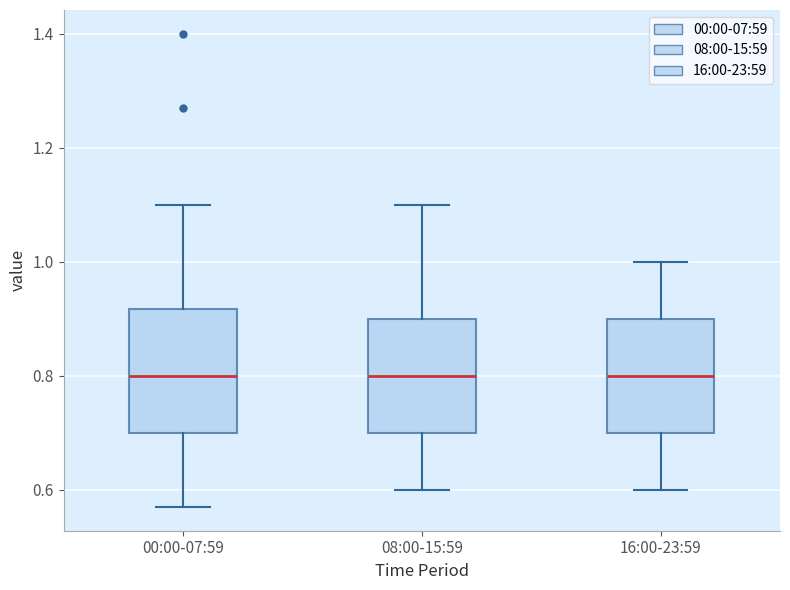

Reading left to right, transcribe this box plot: for each box, give where its median line is, the range the box spans, and where its two whiskers end, as read against the y-axis. The values are not printed on the chart, so give them approximately, as read against the axis.

00:00-07:59: median 0.80, box 0.70 to 0.92, whiskers 0.58 to 1.10
08:00-15:59: median 0.80, box 0.70 to 0.90, whiskers 0.60 to 1.10
16:00-23:59: median 0.80, box 0.70 to 0.90, whiskers 0.60 to 1.00